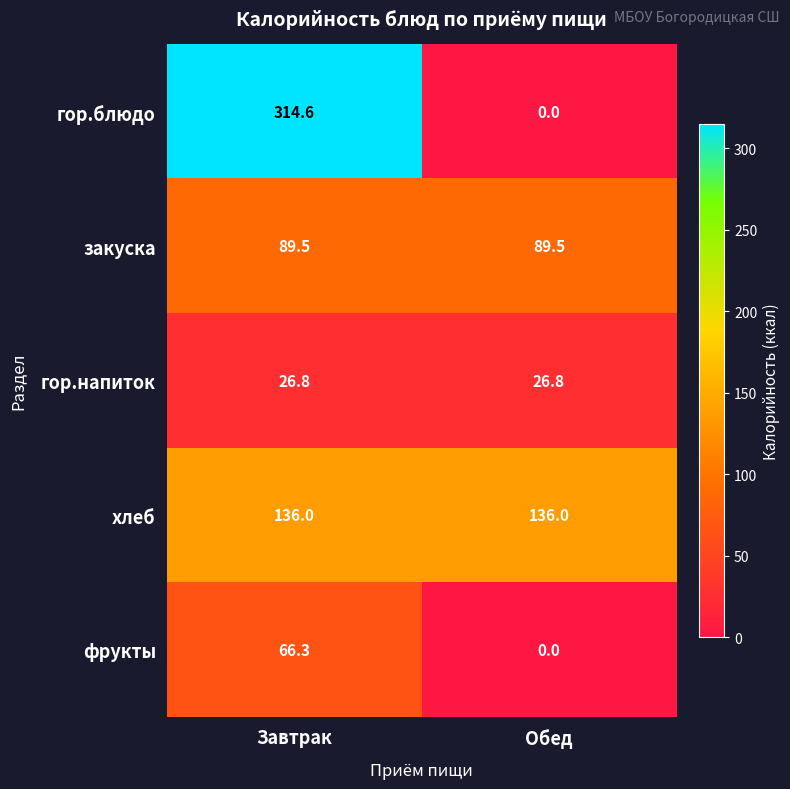

Which series has the largest total across all categories?

гор.блюдо